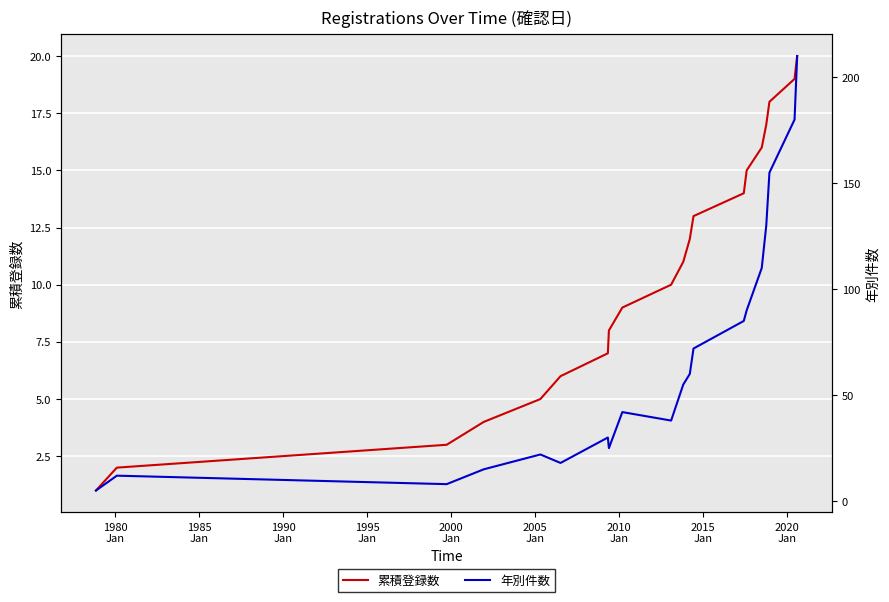

How many lines are shown in the chart?

2